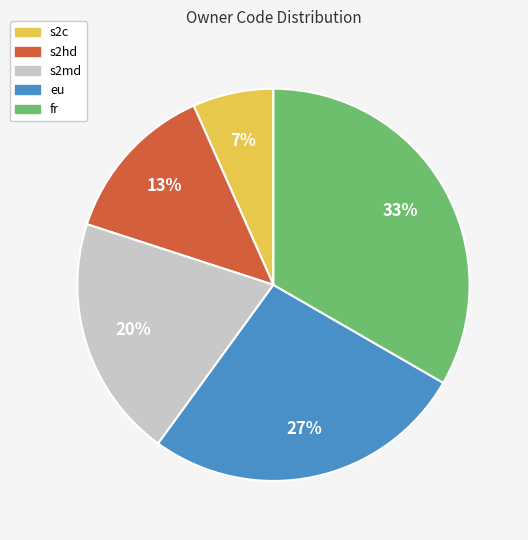

Which has a higher value, s2md or s2c?

s2md